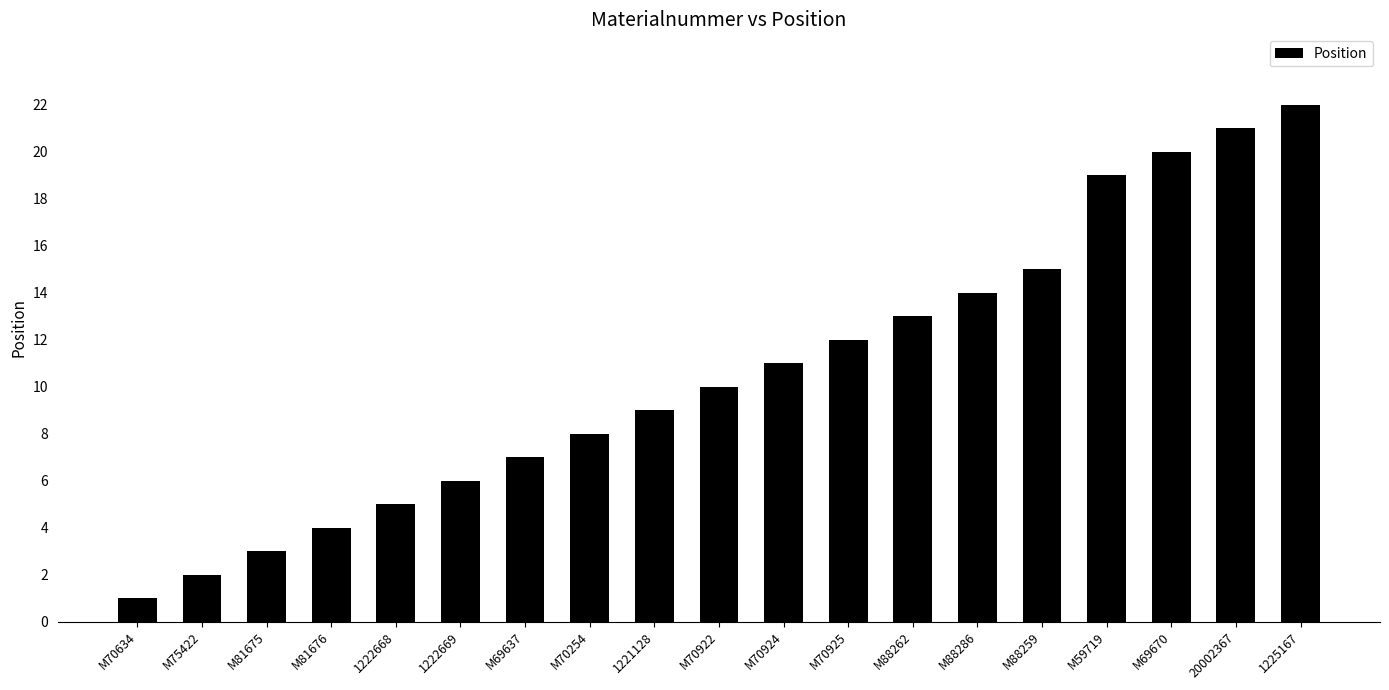

Between M69637 and 1222668, which is larger?

M69637